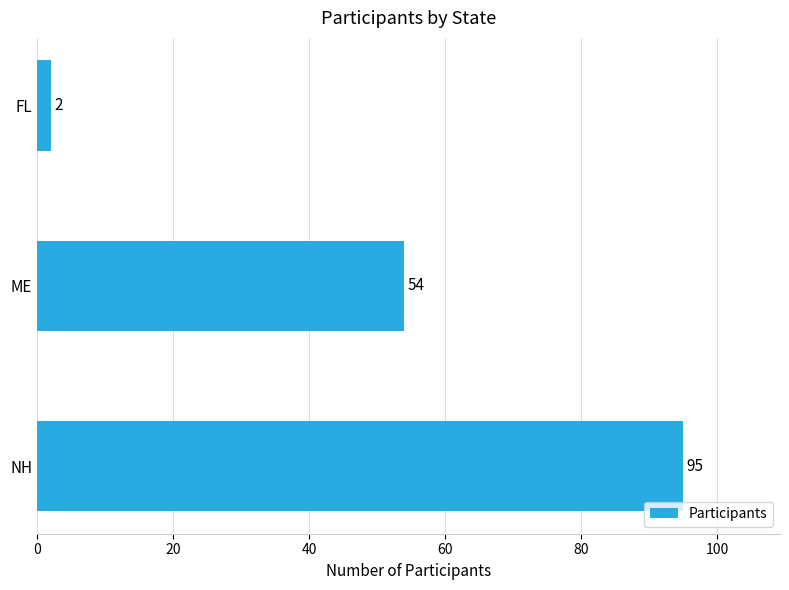

True or false: the data shows 95 at NH.

True